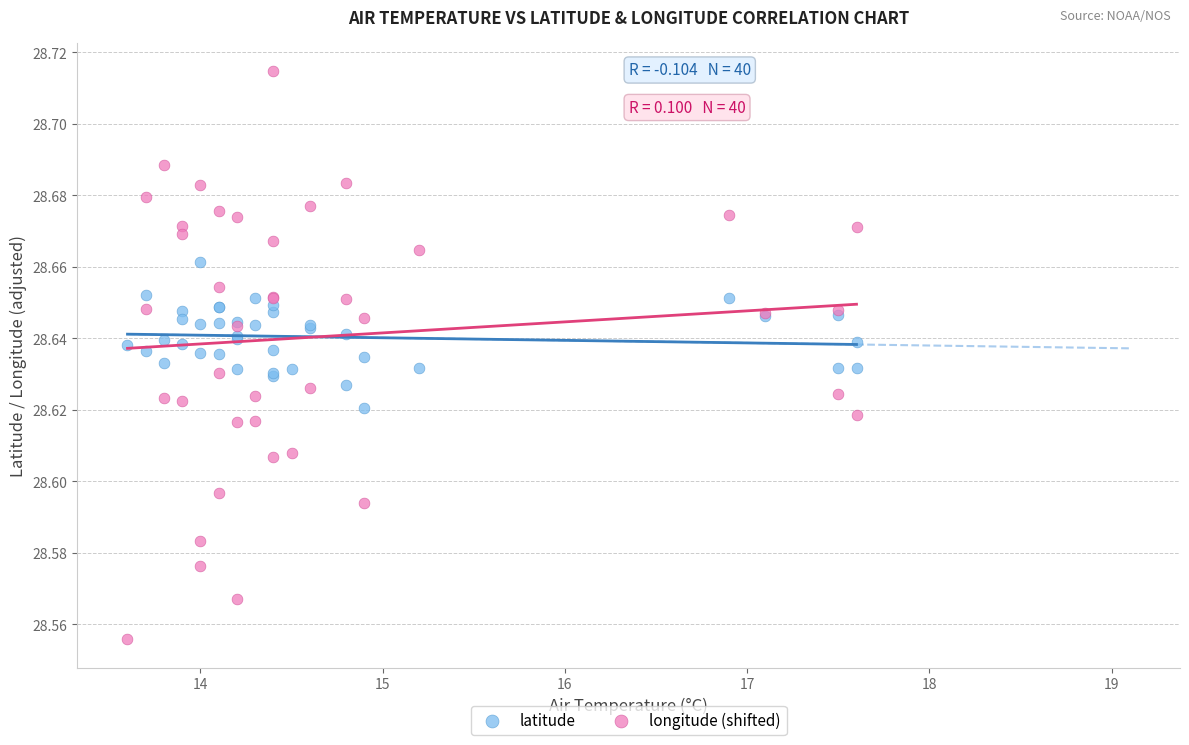

Which series contains the lowest Y value?

longitude (shifted)